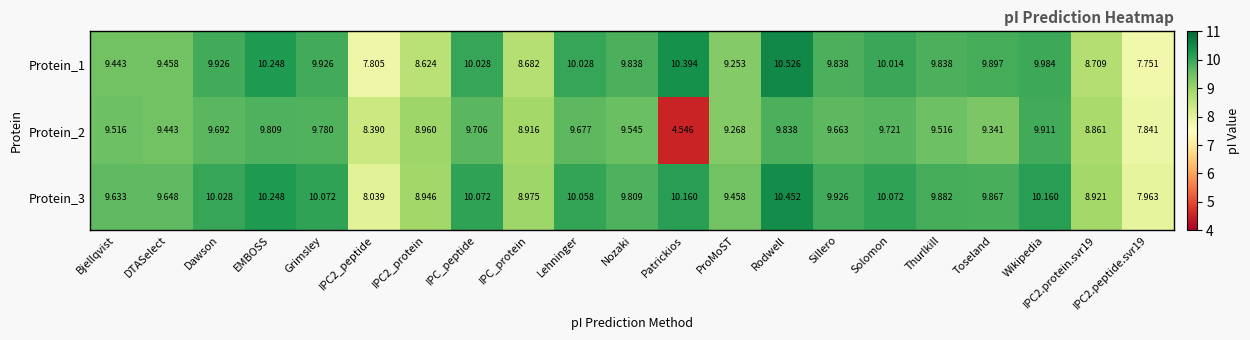

How many data points in Protein_2 are less than 9?

6